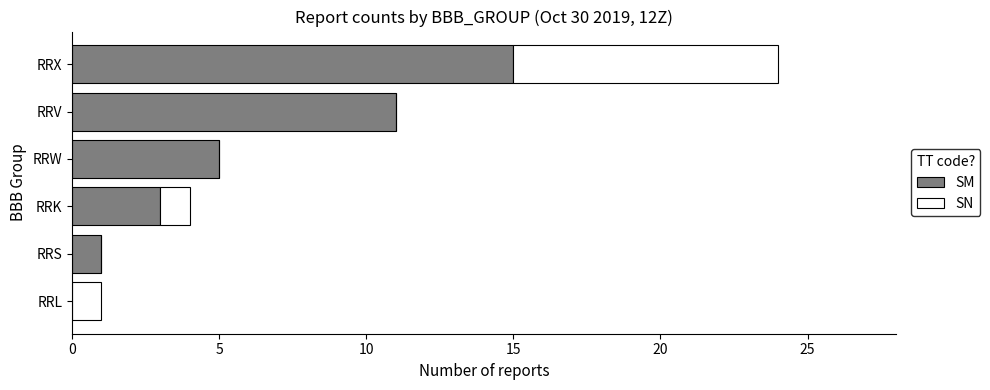

At which category is the sum across all series the highest?

RRX